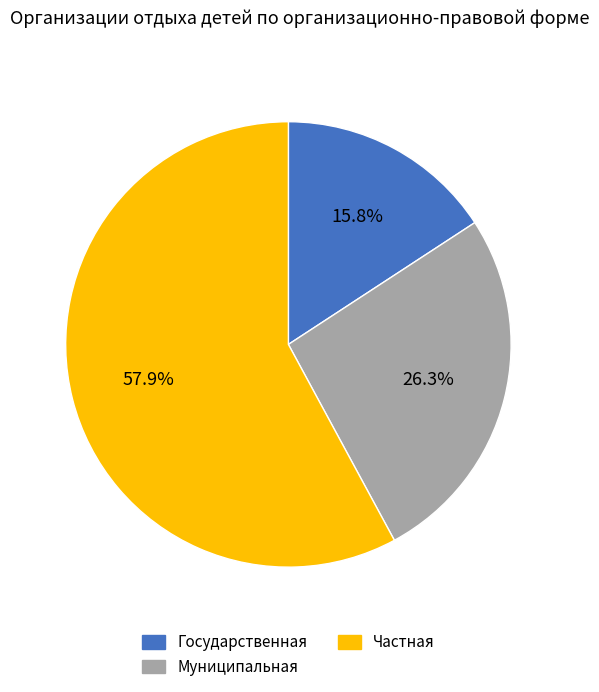

How many slices are in this pie chart?

3